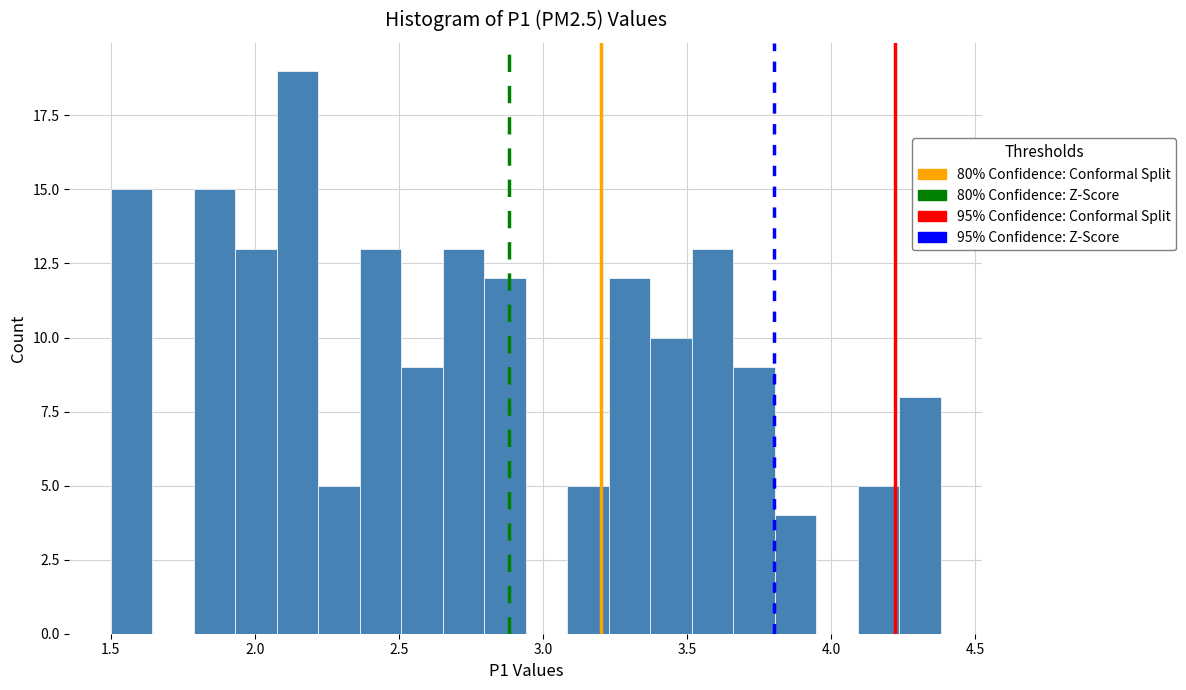

Around what value on the x-axis is the tallest bar? Give the approximate position of its centre, as read against the axis.

2.15